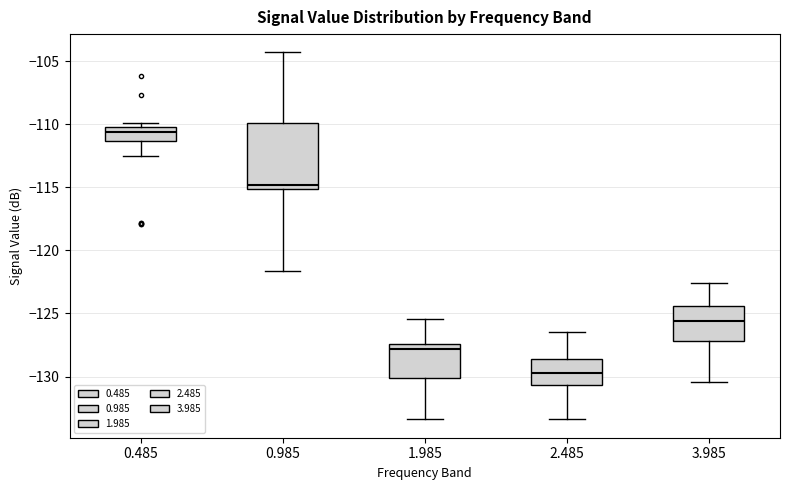

Which box is the tallest, from its lower edge to its upper edge?

0.985